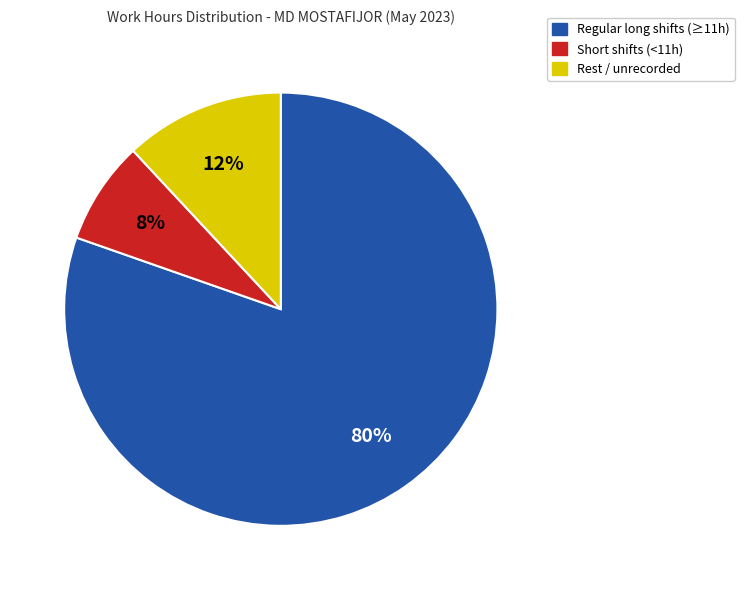

Does any single category account for the majority?

Yes